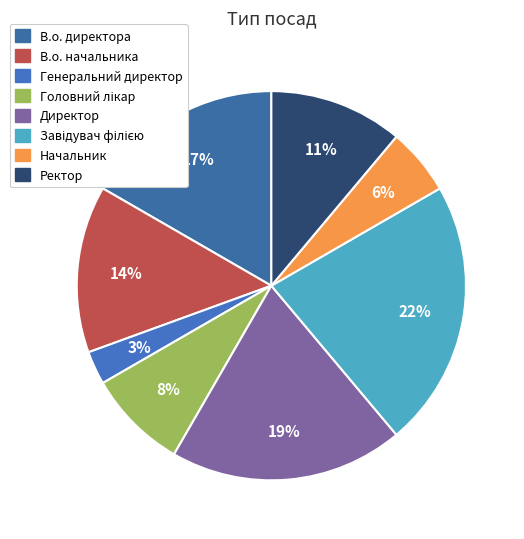

Does Генеральний директор represent more than half of the total?

No